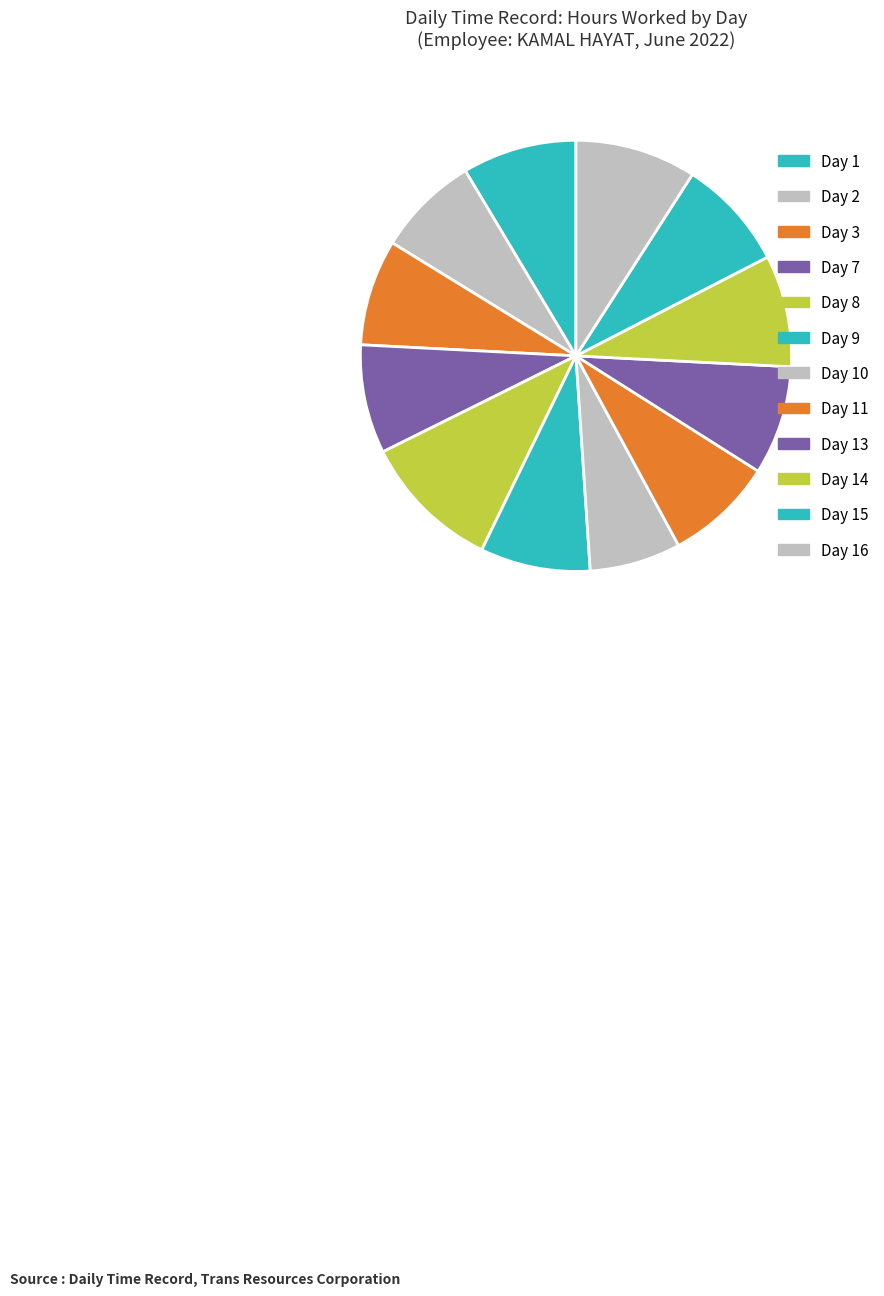

Which slice is the largest?

Day 8